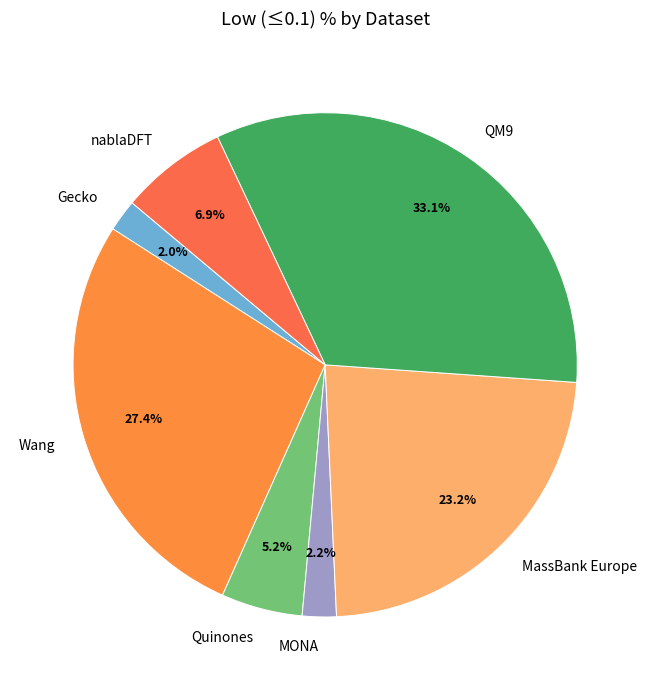

Is it true that Wang is 38% of the pie?

False